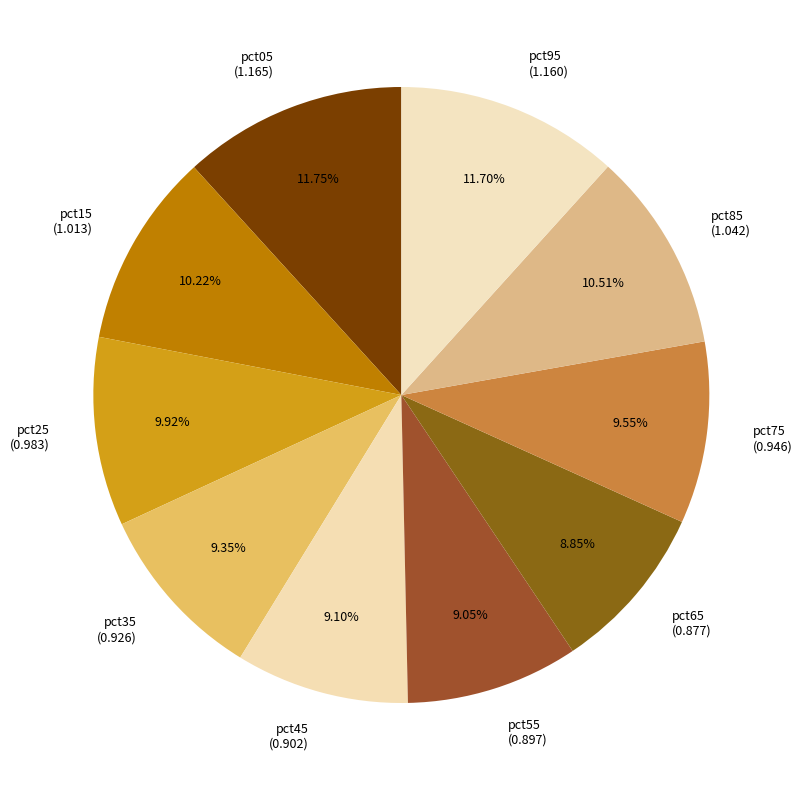

Approximately how many times larger is the value at pct05 (1.165) compared to pct95 (1.160)?

1.0